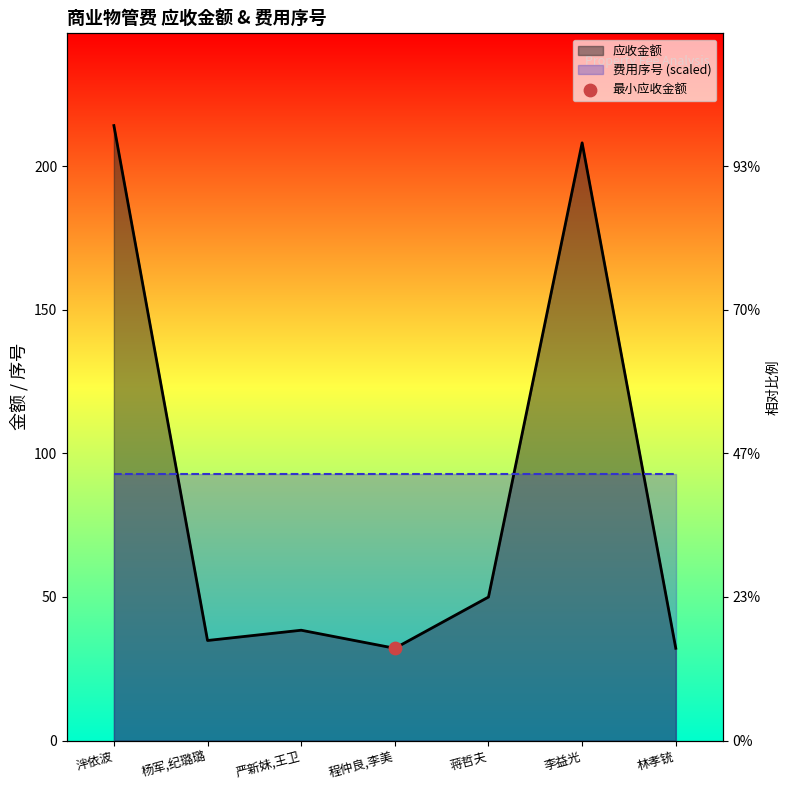

What is the change in value from 泮依波 to 李益光?

-6.0